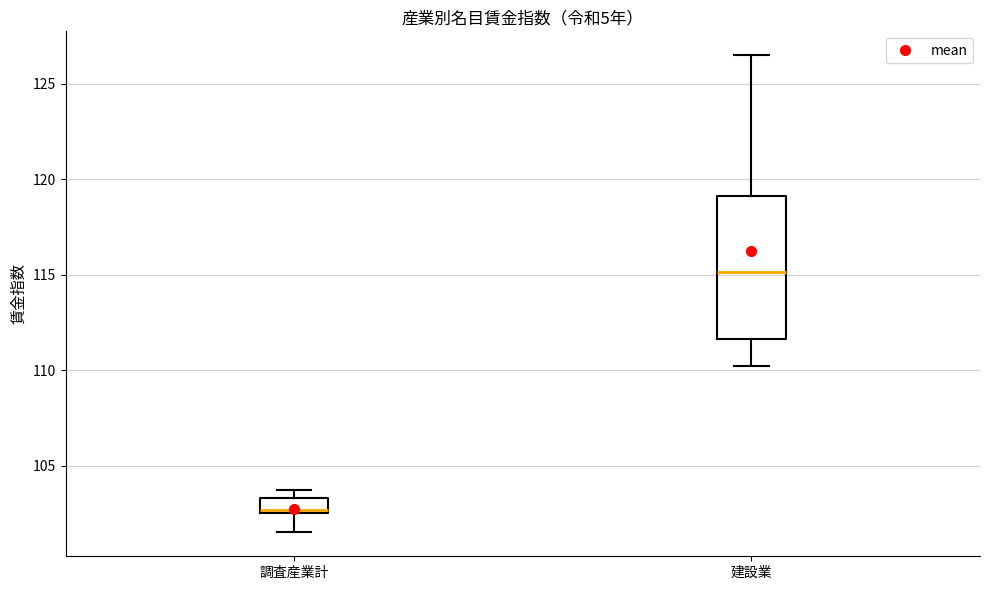

Reading left to right, read every box against the y-axis: the position of its median line, the range the box covers, and the ends of its whiskers. The values are not printed on the chart, so give them approximately, as read against the axis.

調査産業計: median 102.5 (just above the box's lower edge), box 102.5 to 103.5, whiskers 101.5 to 103.5 (just above the box's upper edge)
建設業: median 115.0, box 111.5 to 119.0, whiskers 110.0 to 126.5